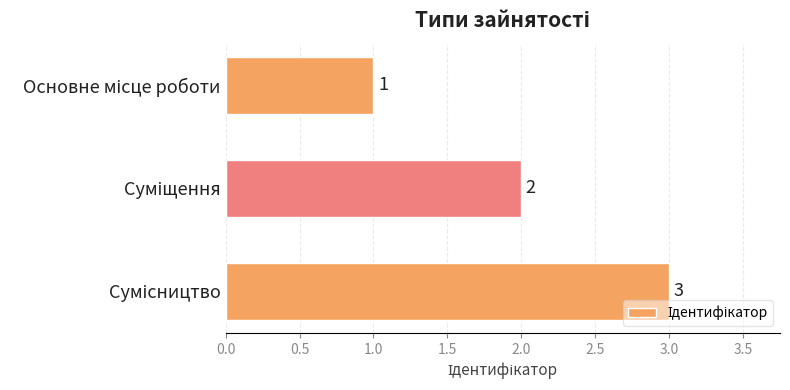

How many values are below 2?

1